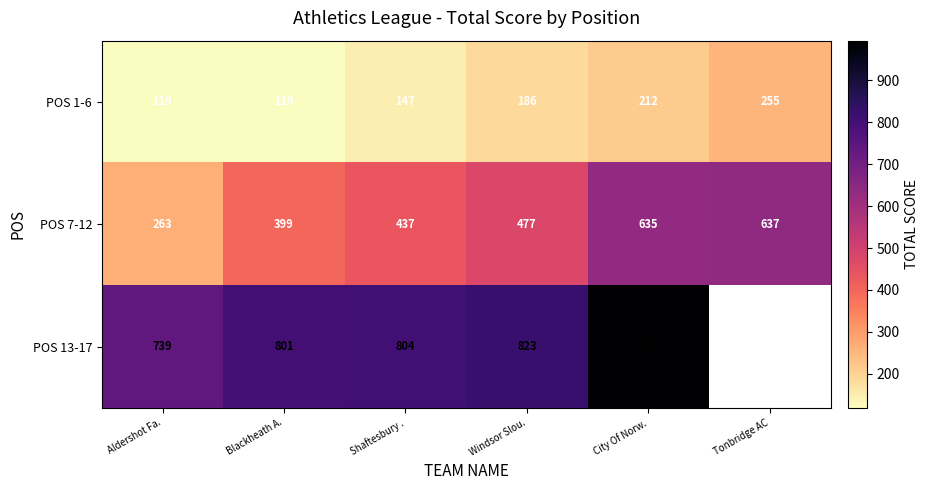

What is the sum of all POS 7-12 values?

2848